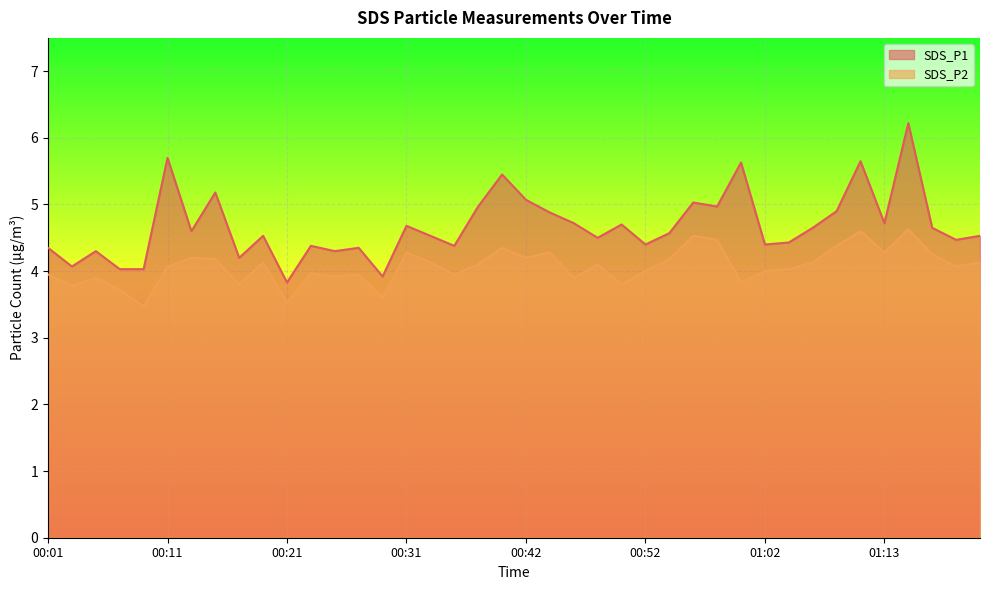

True or false: SDS_P1 and SDS_P2 cross at least once.

False